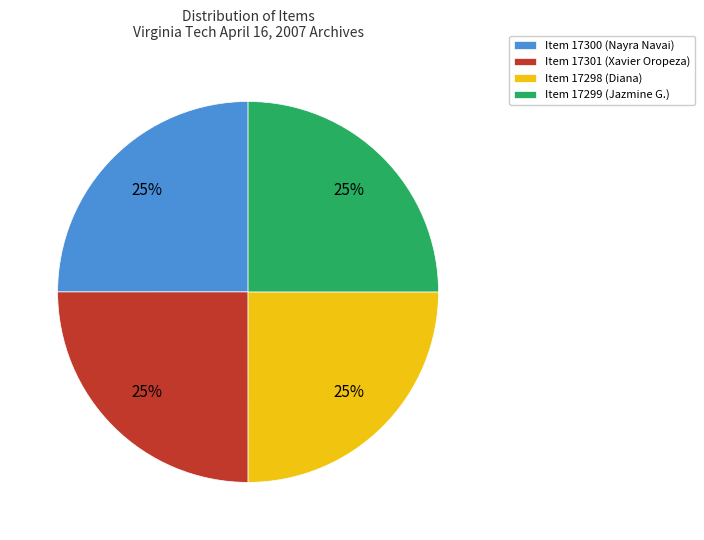

Count the number of slices in the pie.

4